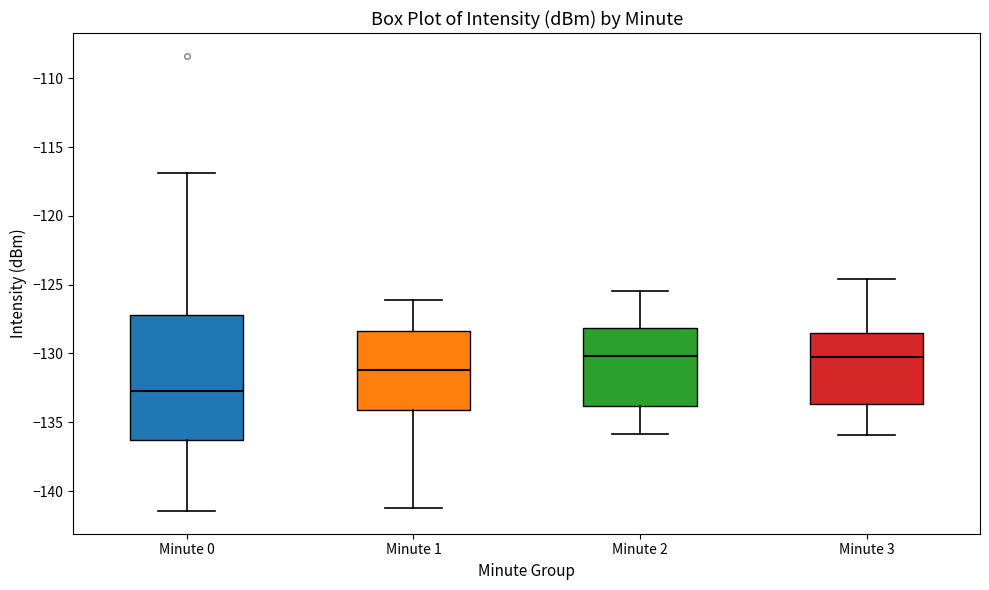

Where is the upper edge of the box for Minute 3 on the y-axis? The values are not printed on the chart, so give them approximately, as read against the axis.

-128.5